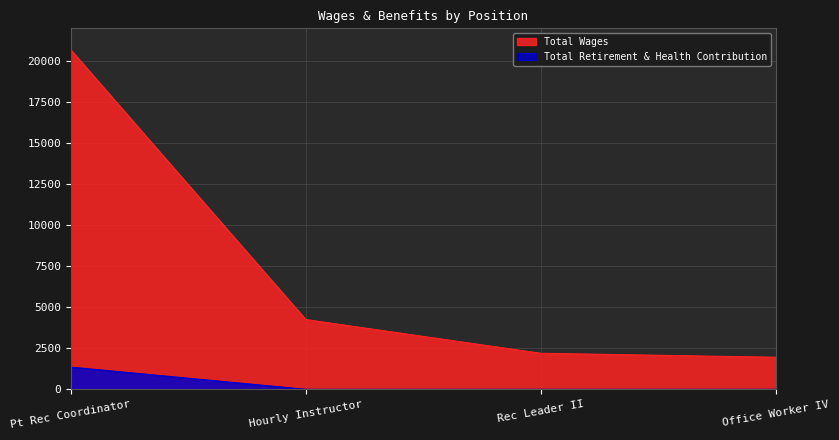

What position from the left is Rec Leader II?

3